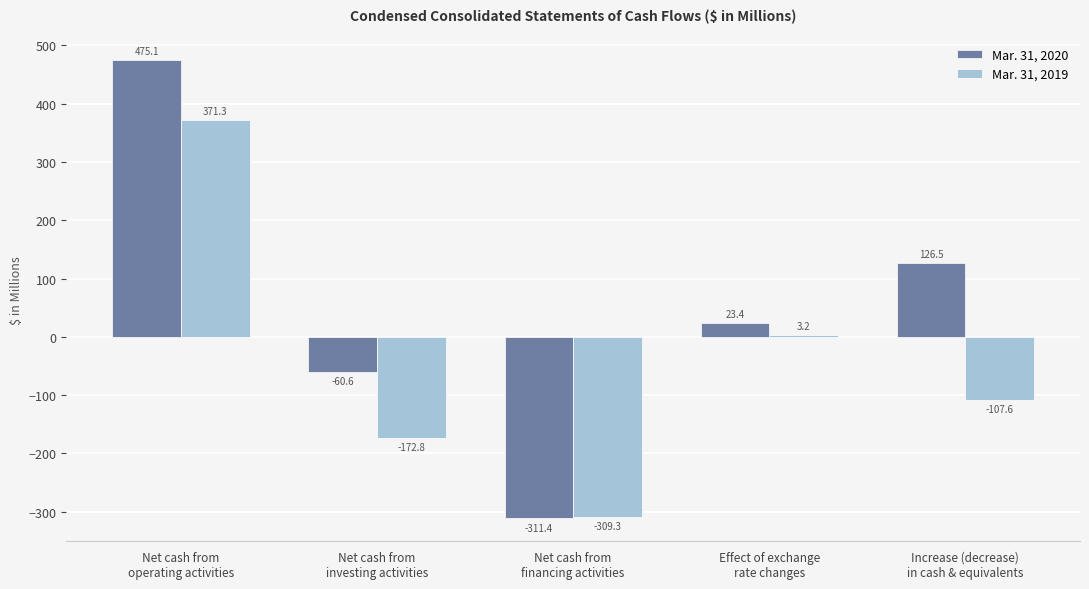

Reading right to left, list all the values displayed in this chart.

Mar. 31, 2020: 126.5	23.4	-311.4	-60.6	475.1
Mar. 31, 2019: -107.6	3.2	-309.3	-172.8	371.3